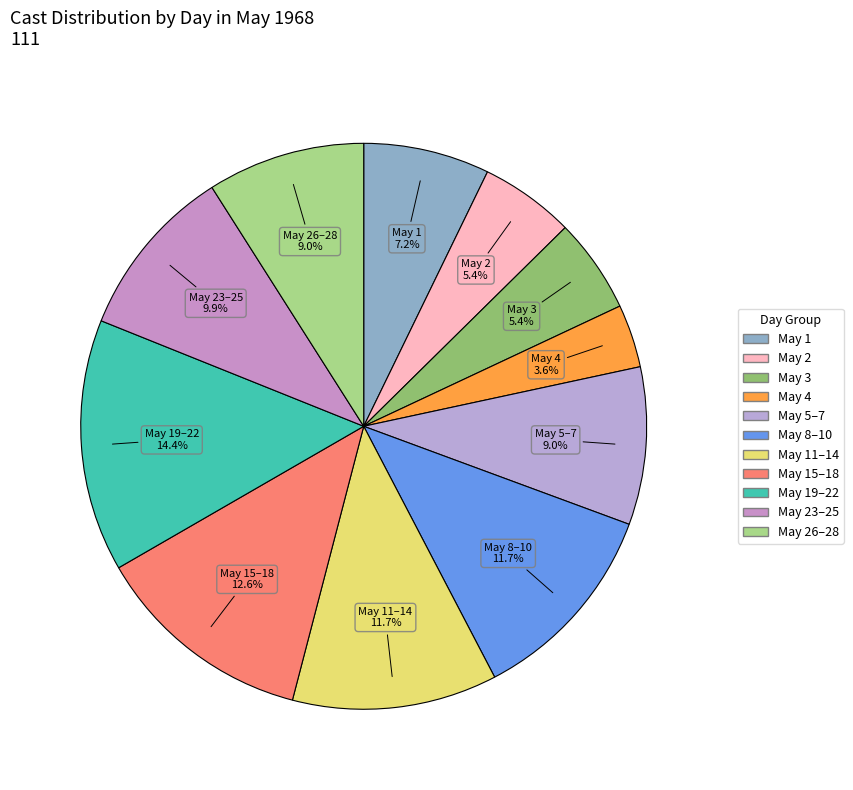

How many segments does this pie chart have?

11